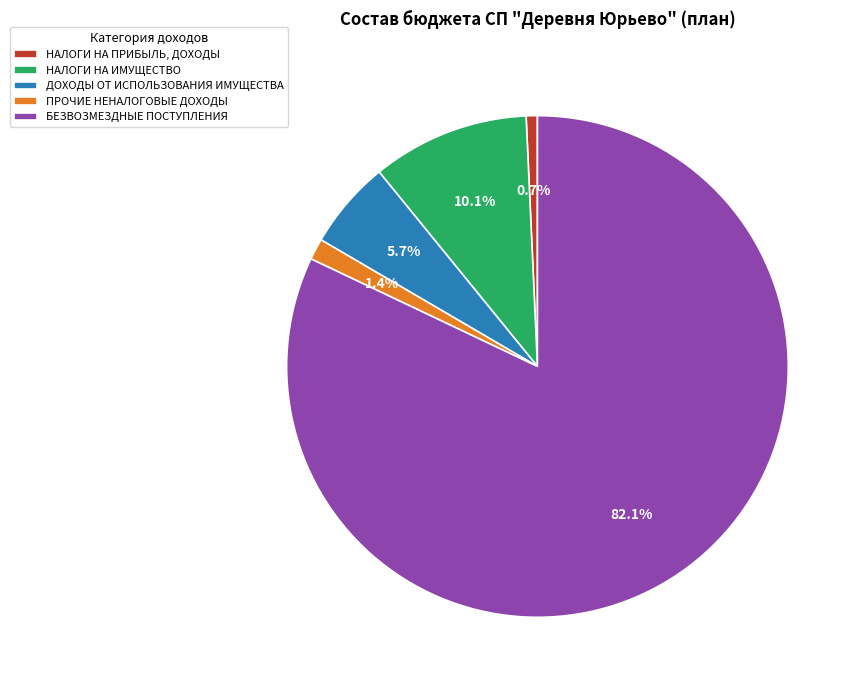

Which category has the biggest portion of the pie?

БЕЗВОЗМЕЗДНЫЕ ПОСТУПЛЕНИЯ